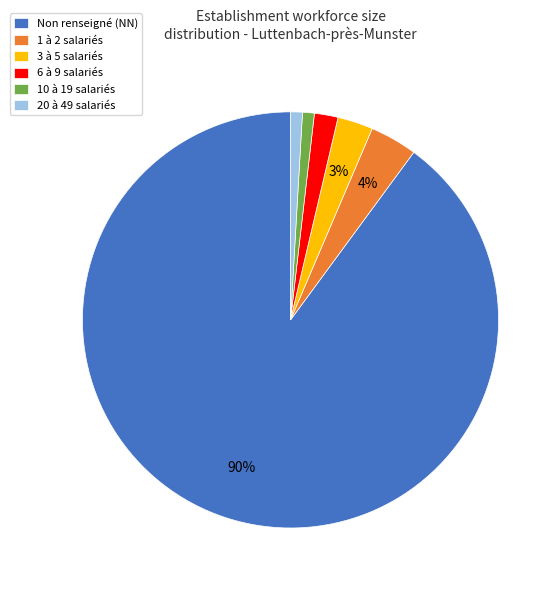

What percentage is the 3 à 5 salariés slice, to the nearest percent?

3%